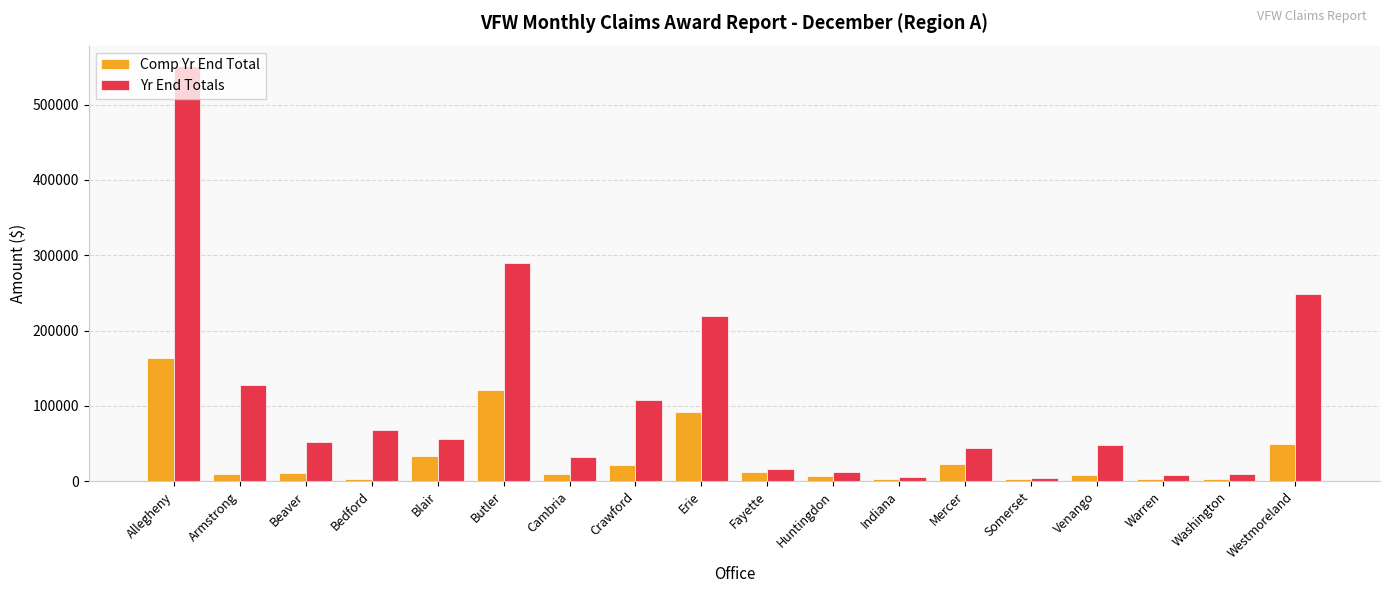

Which series has the largest total across all categories?

Yr End Totals